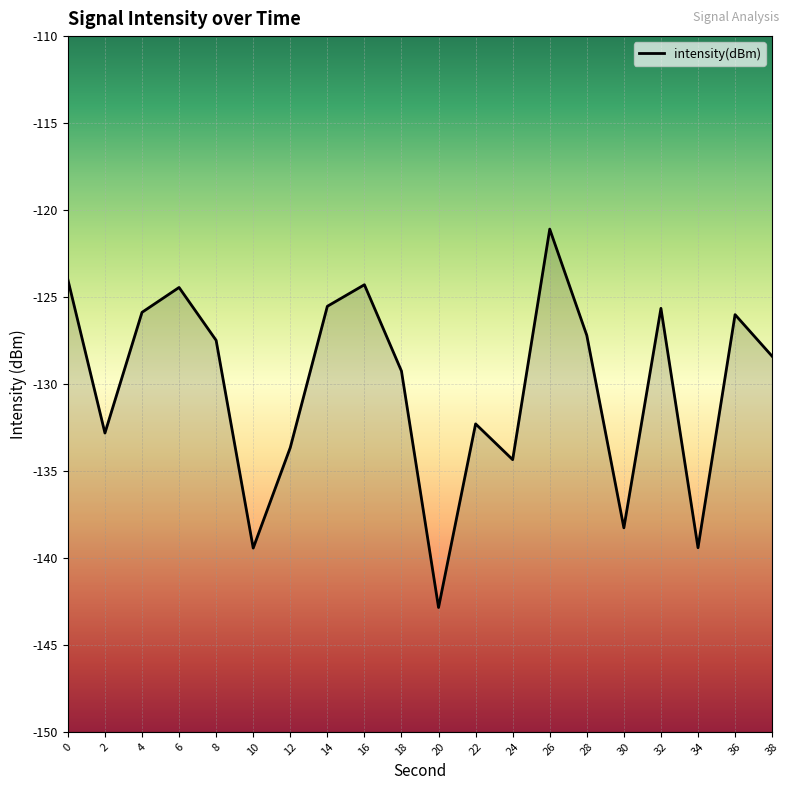

What is the smallest value displayed?

-142.9